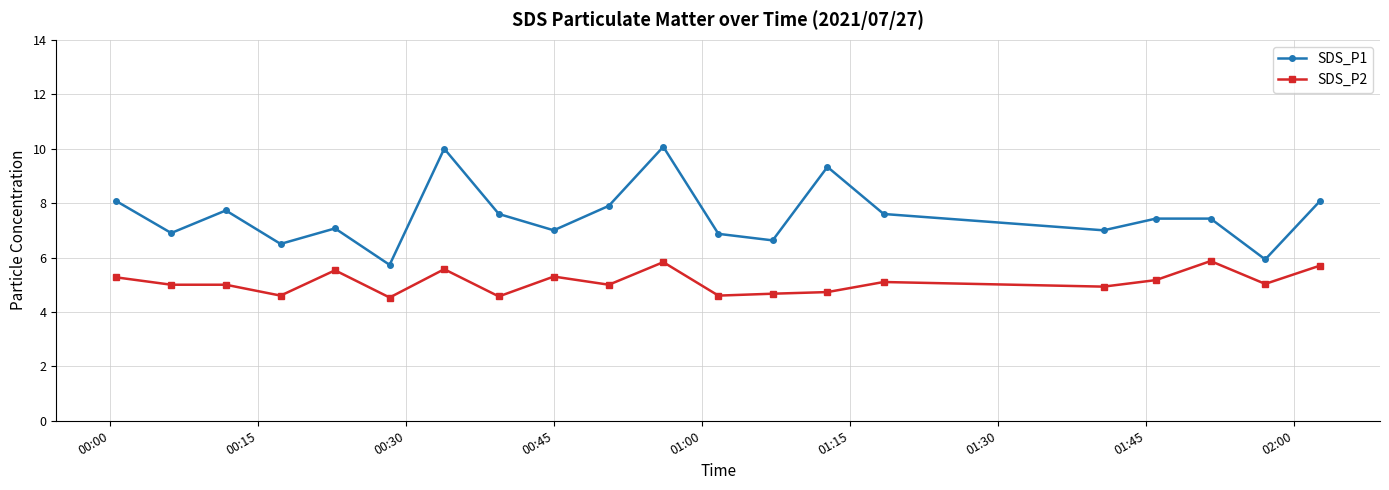

What is the minimum value for SDS_P2?

4.5